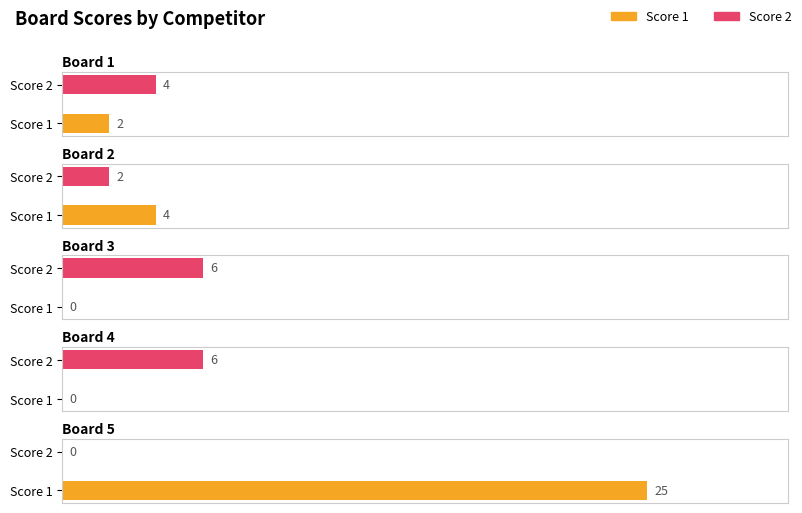

Which series changed the most between Board 3 and Board 5?

Score 1